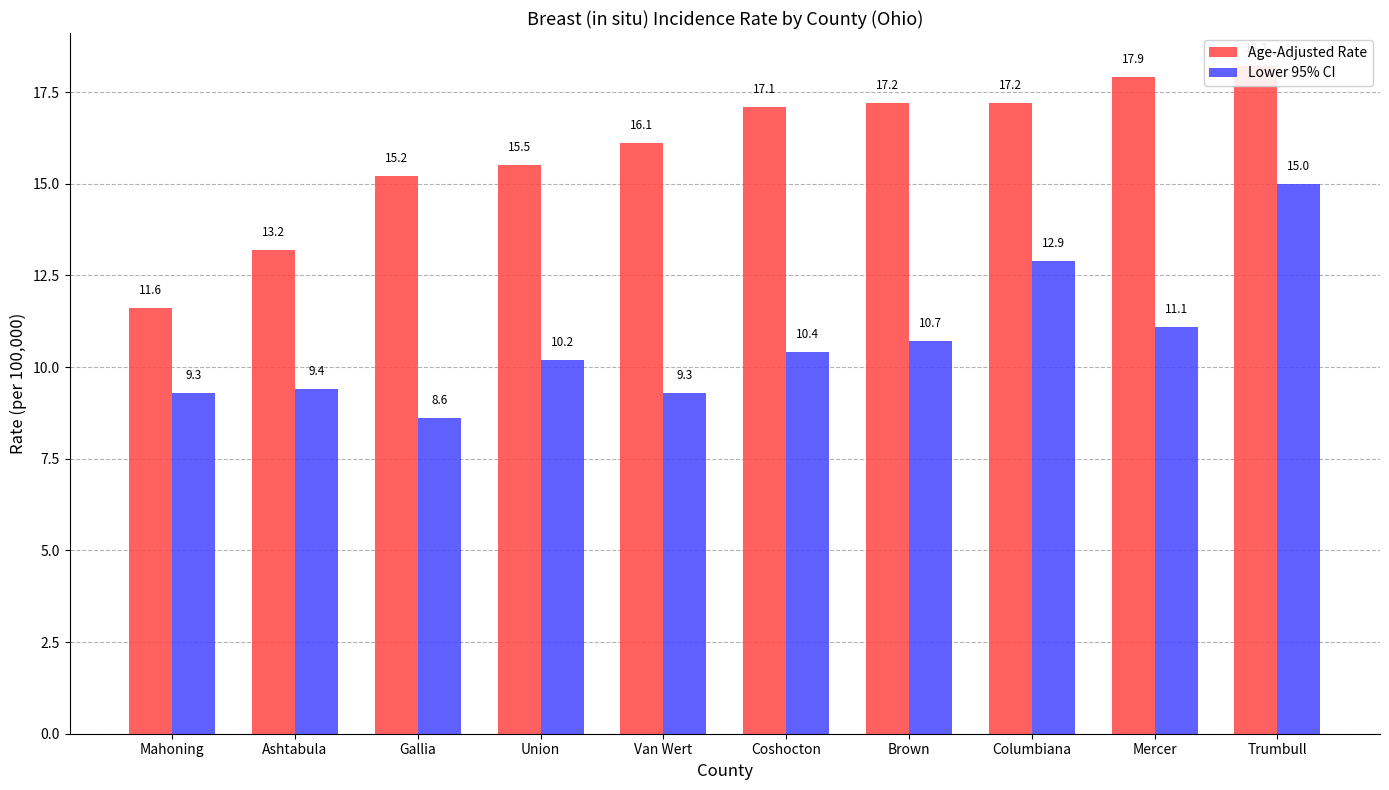

List the series in order of their peak value, lowest first.

Lower 95% CI, Age-Adjusted Rate